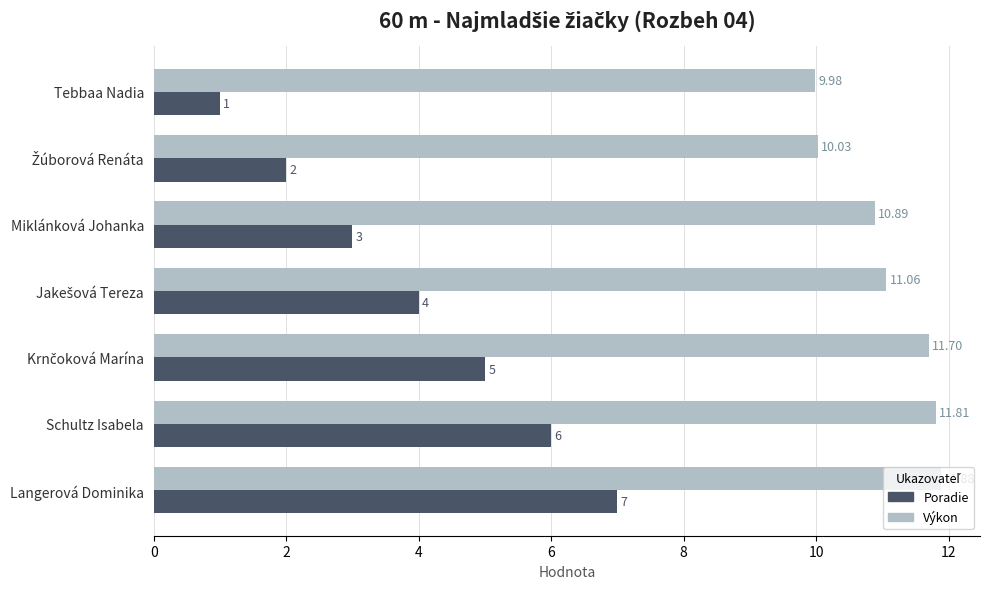

What is the sum of all Poradie values?

28.0